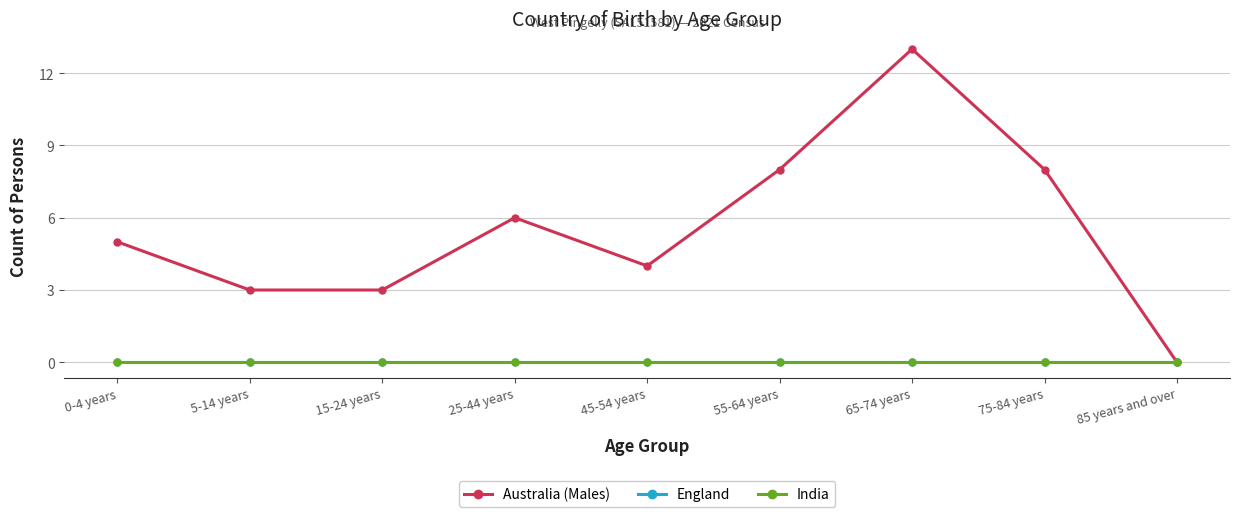

True or false: England has more than 2 interior local peaks.

False